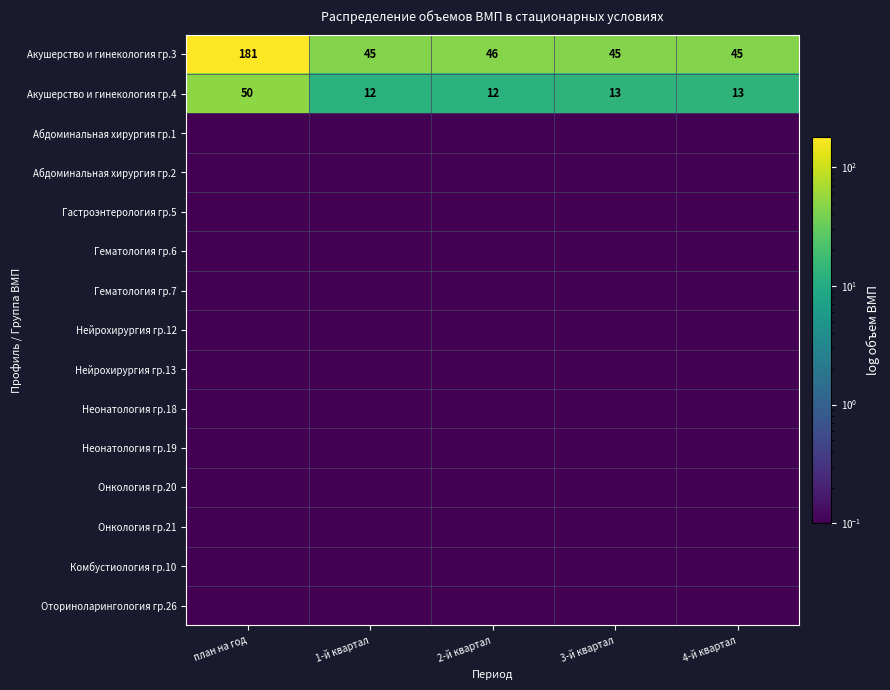

Between 2-й квартал and 1-й квартал, which is larger?

2-й квартал